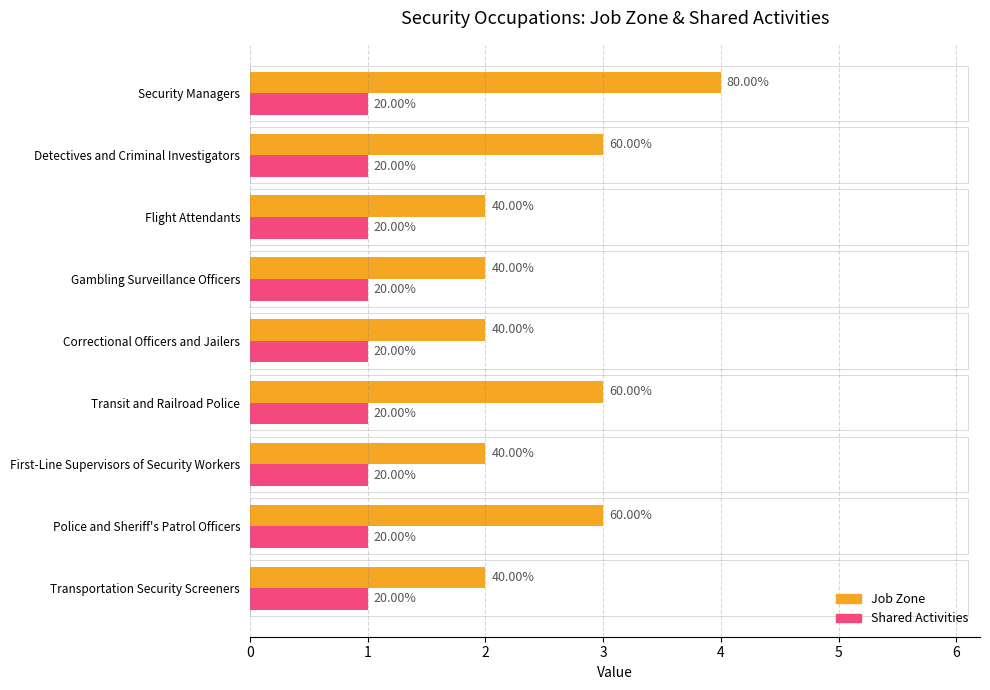

At how many categories does at least one series exceed 3?

1